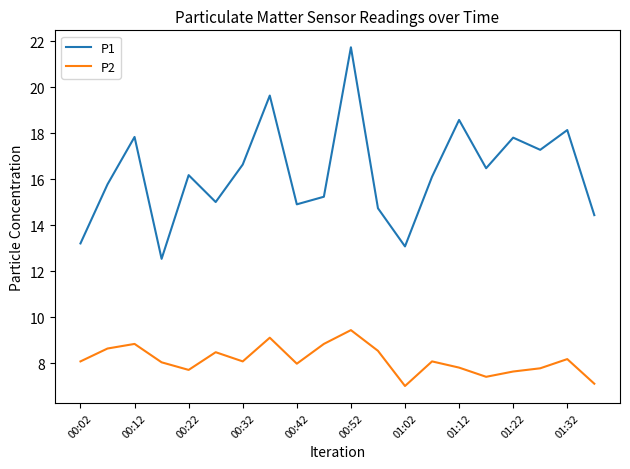

What is the maximum value shown in the chart?

21.7